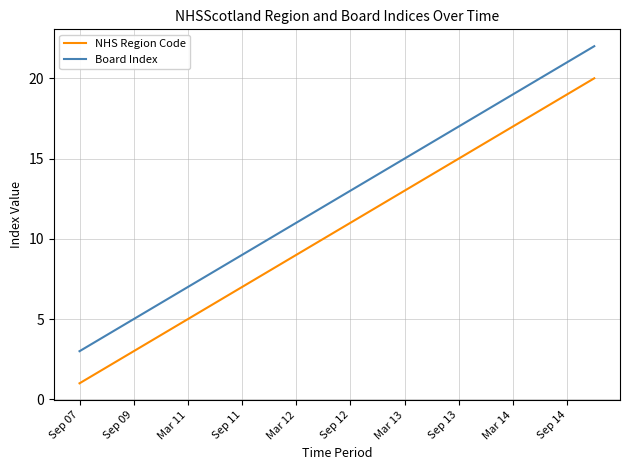

Which series has the largest total across all categories?

Board Index